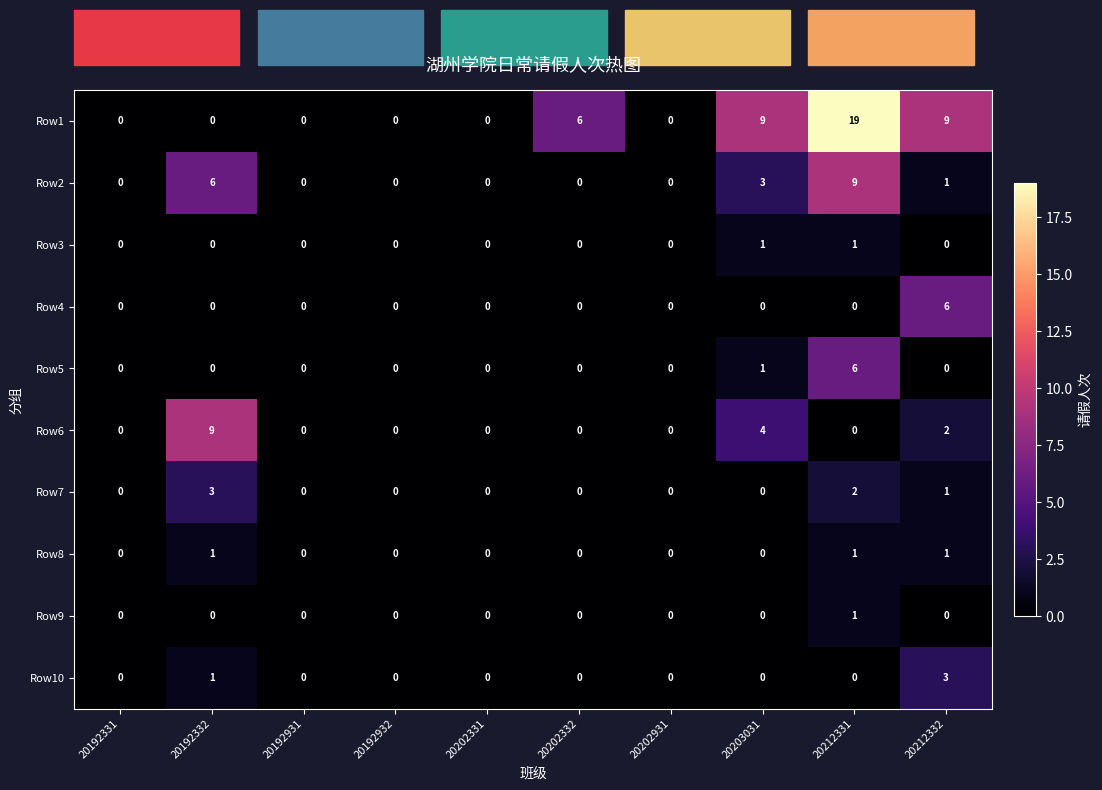

Which series has the widest spread of values?

Row1